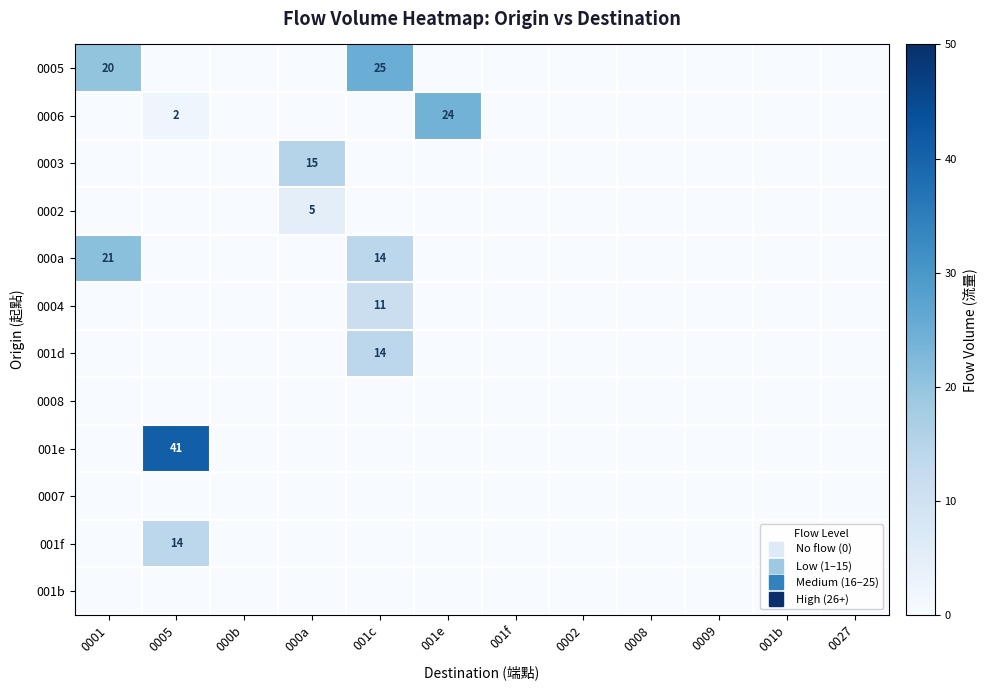

The value of 0004 at 000a is -3. True or false?

False